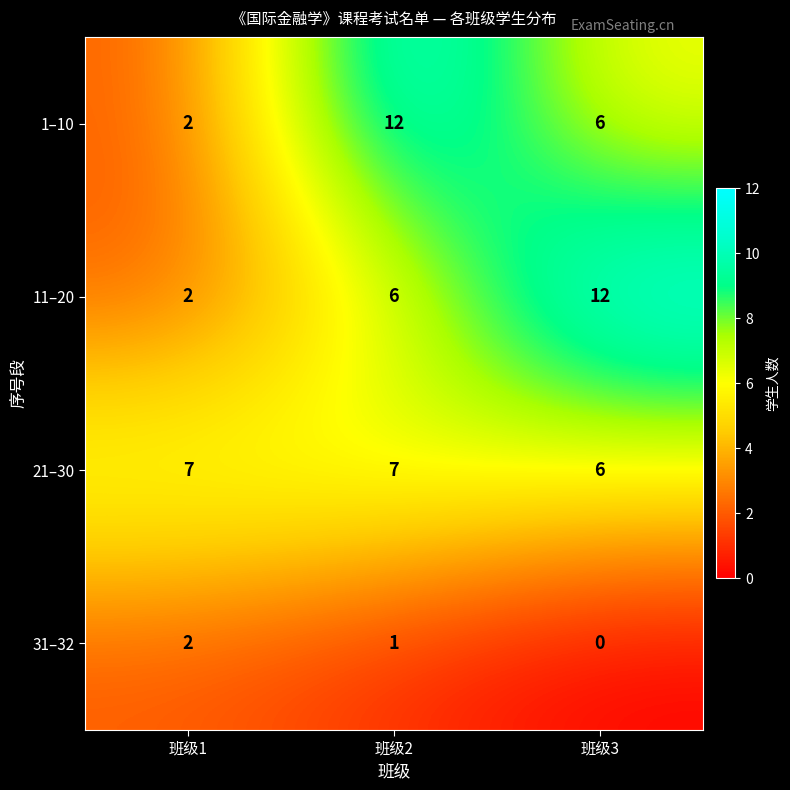

The 11–20 series shows 2 at 班级2. True or false?

False